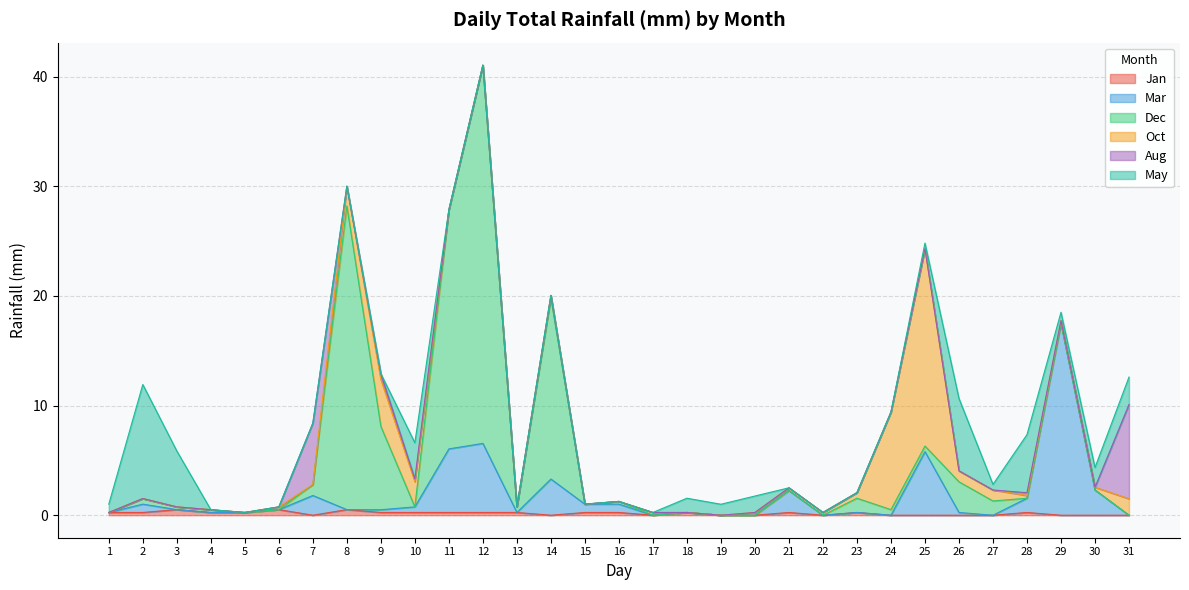

True or false: Oct and Aug cross at least once.

True